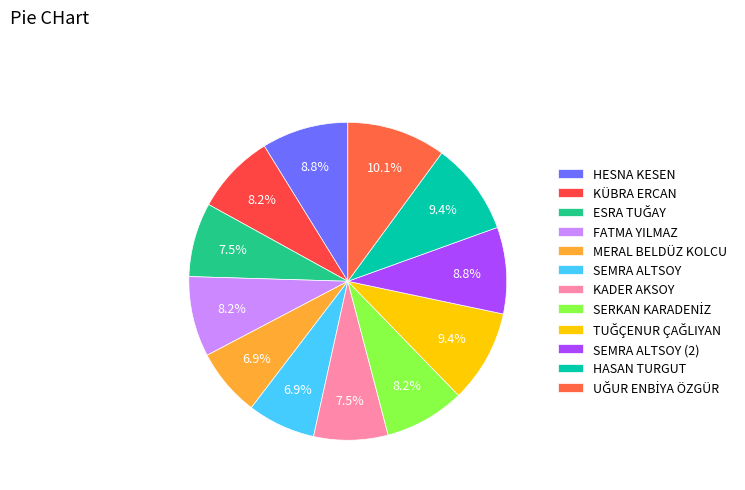

Rank the categories by value from lowest to highest.

MERAL BELDÜZ KOLCU, SEMRA ALTSOY, ESRA TUĞAY, KADER AKSOY, KÜBRA ERCAN, FATMA YILMAZ, SERKAN KARADENİZ, HESNA KESEN, SEMRA ALTSOY (2), TUĞÇENUR ÇAĞLIYAN, HASAN TURGUT, UĞUR ENBİYA ÖZGÜR